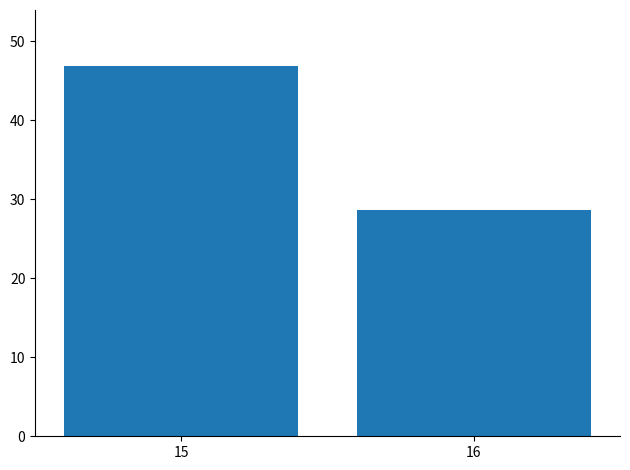

How many data points are less than 46?

1